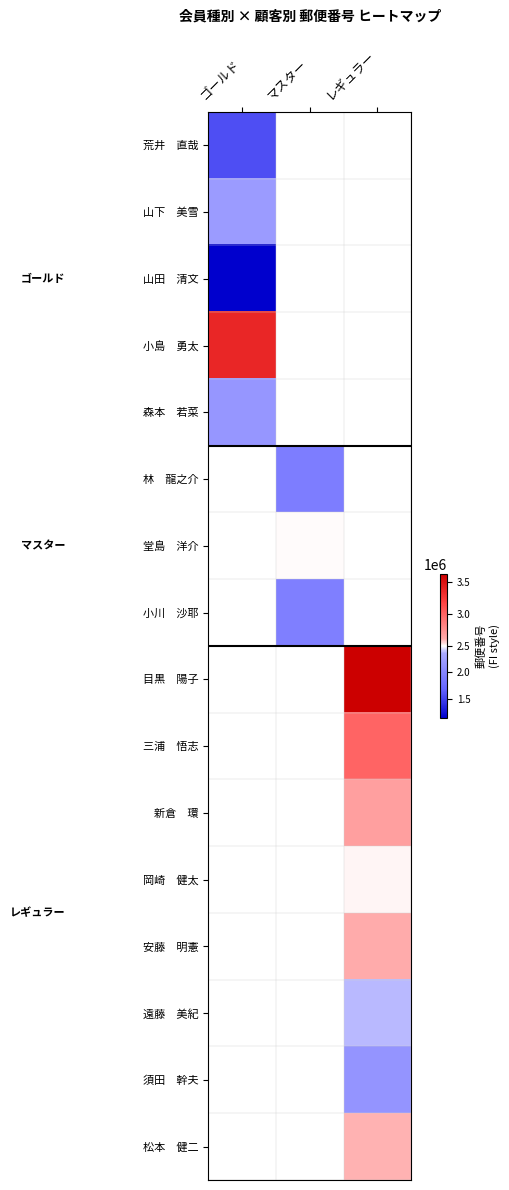

At which category does the chart reach its peak across all series?

レギュラー